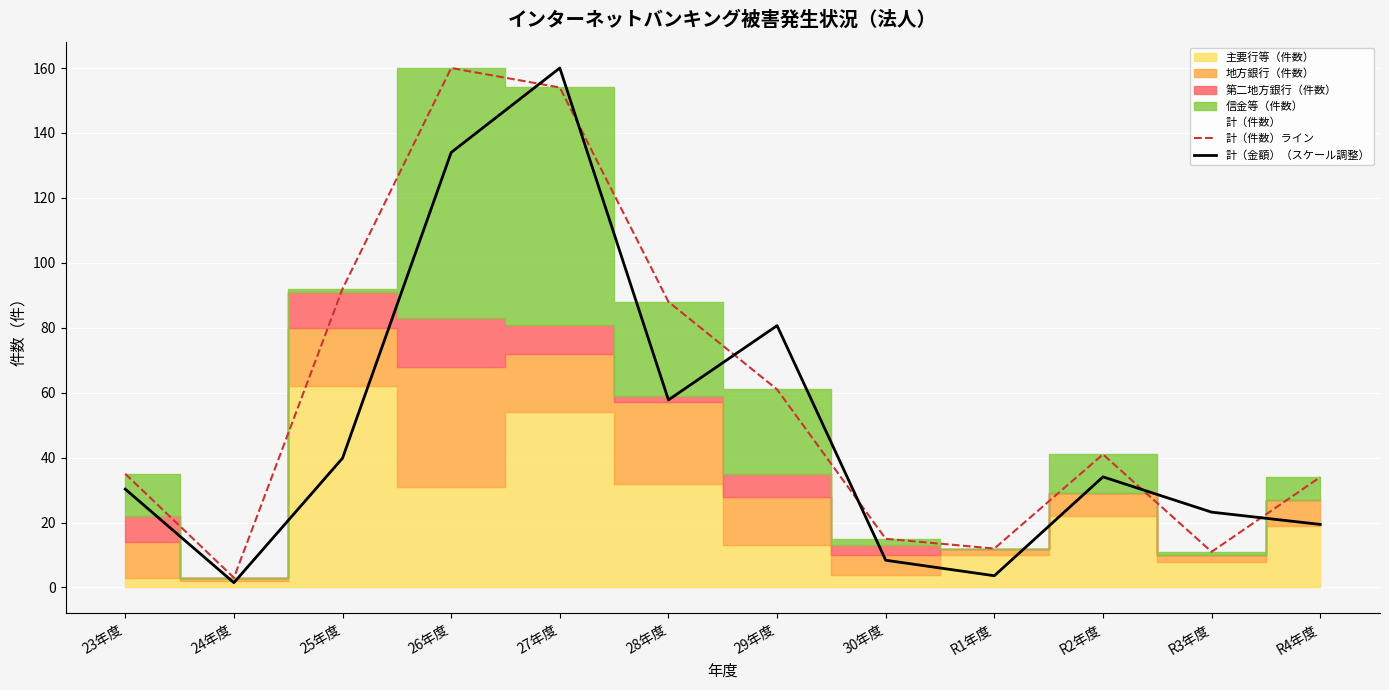

What is the highest value of the 計（件数）ライン series?

160.0